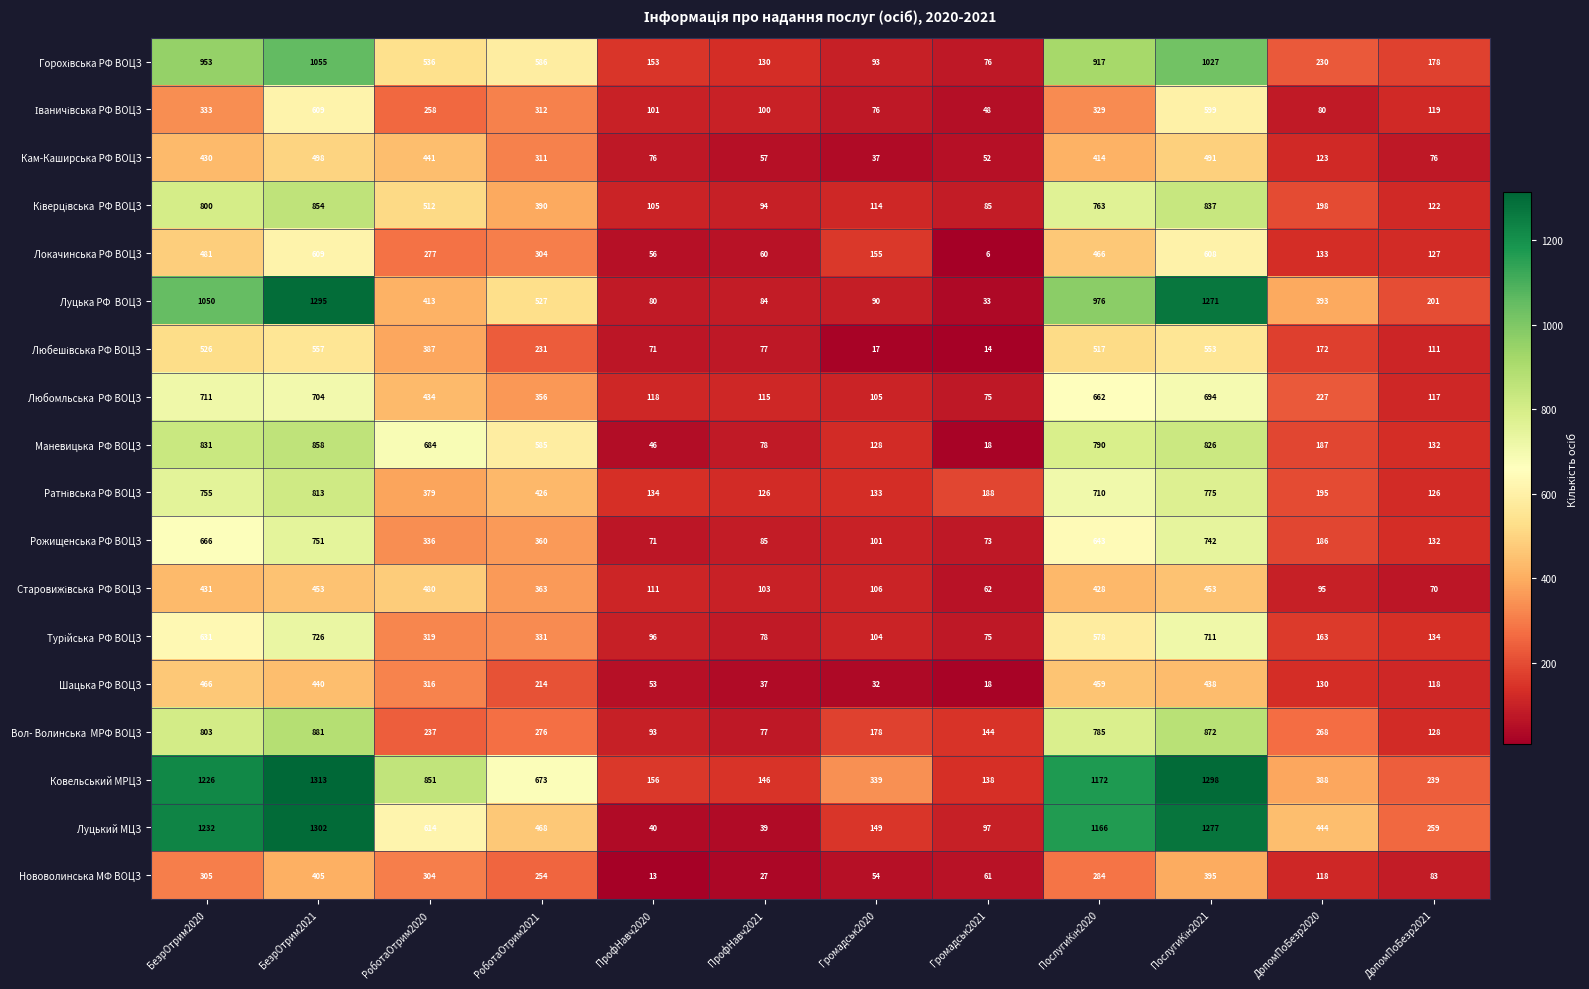

What is the smallest value displayed?

6